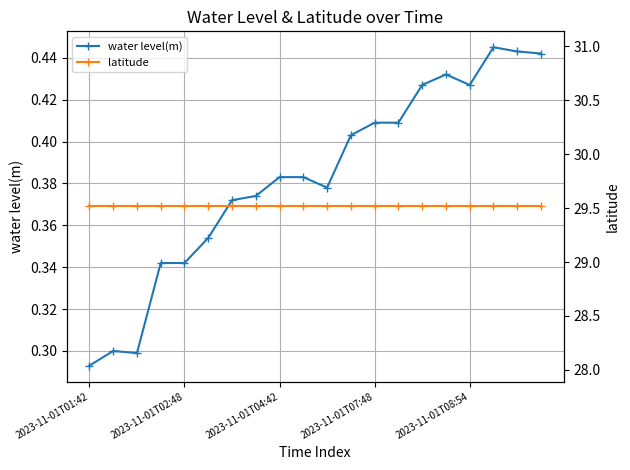

True or false: latitude and water level(m) cross at least once.

False